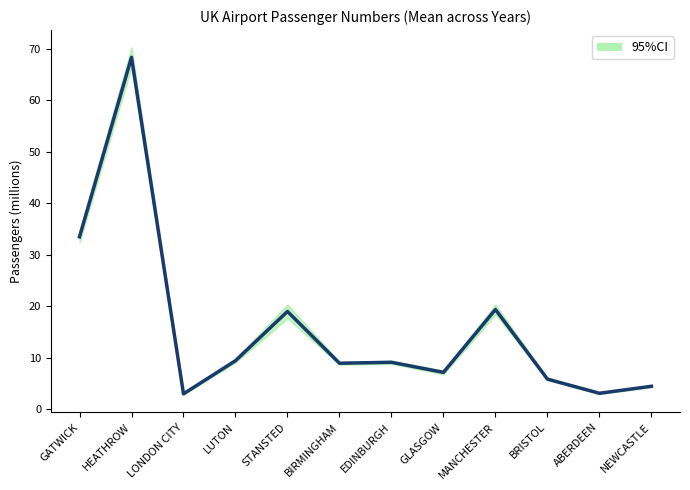

Is it true that the value at MANCHESTER is 19.4?

True